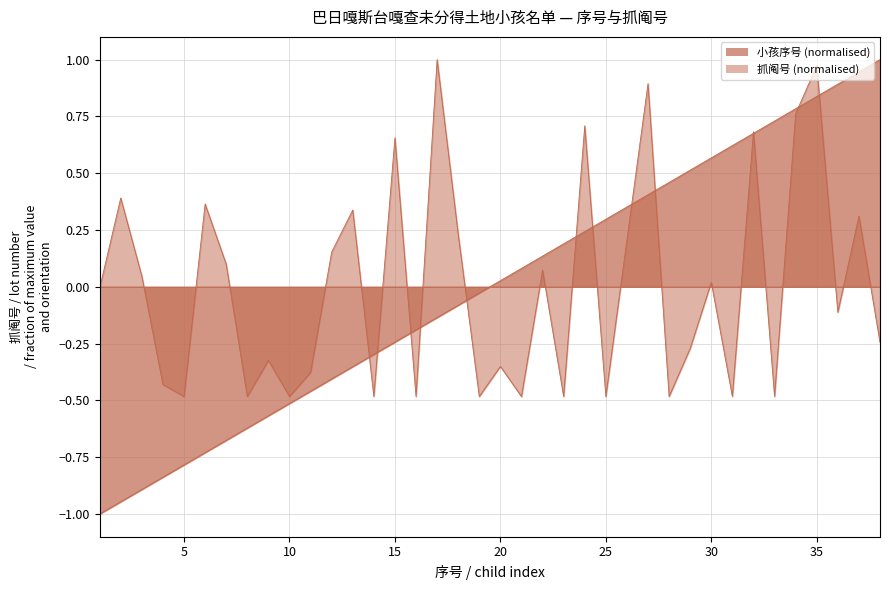

True or false: 小孩序号 has a value of 0.0 at 20.

True